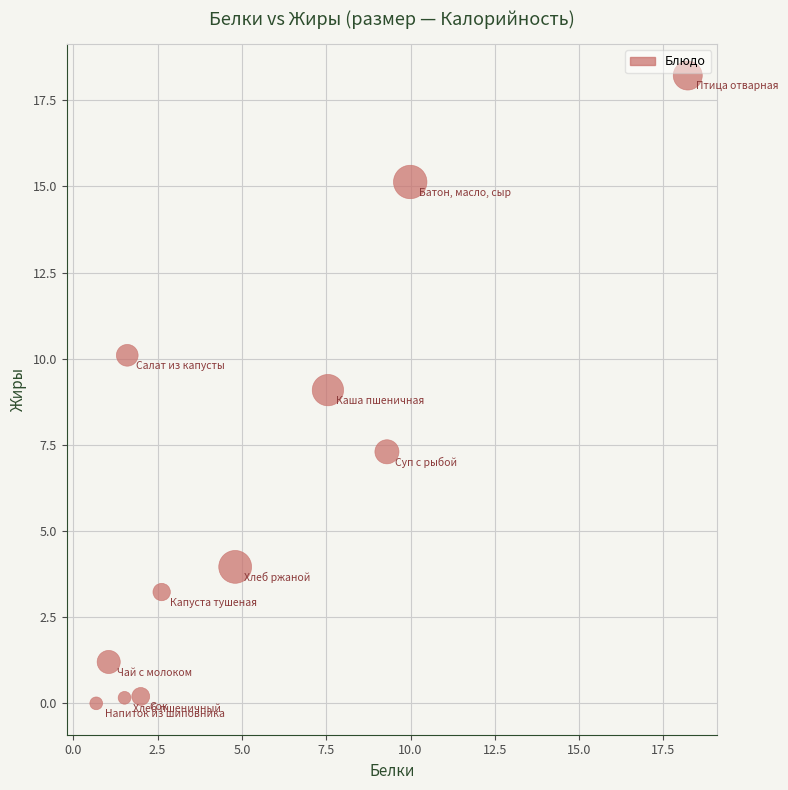

What is the range of X values (max minus min)?

17.5